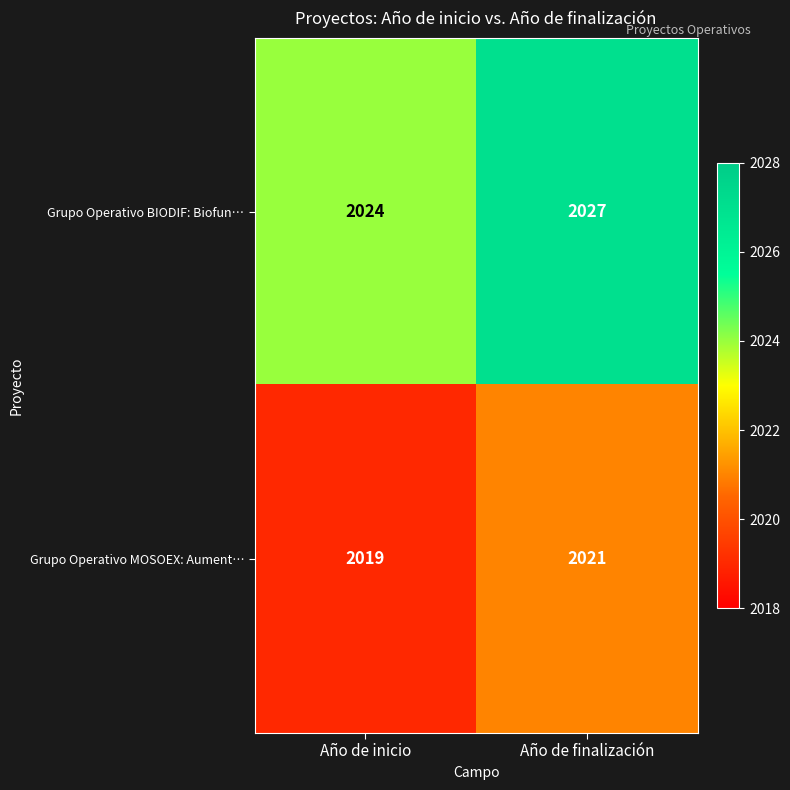

Reading left to right, what are all the values shown in this chart?

Grupo Operativo BIODIF: Biofun…: Año de inicio=2024	Año de finalización=2027
Grupo Operativo MOSOEX: Aument…: Año de inicio=2019	Año de finalización=2021